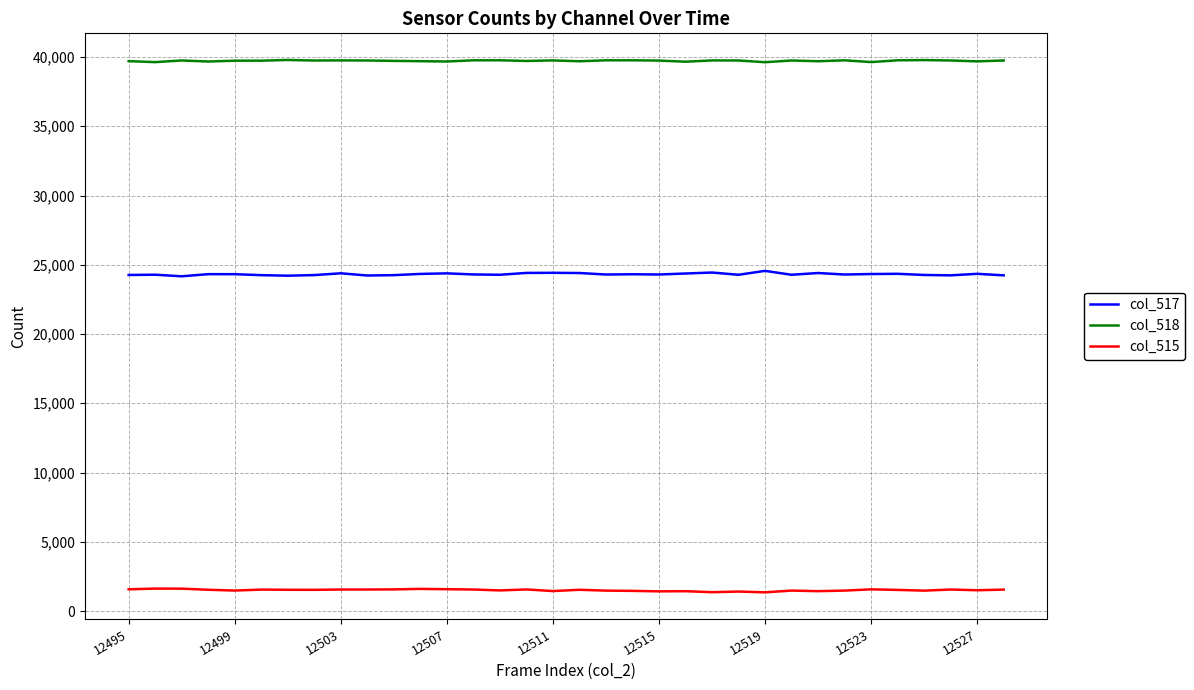

True or false: col_515 and col_517 intersect in this chart.

False